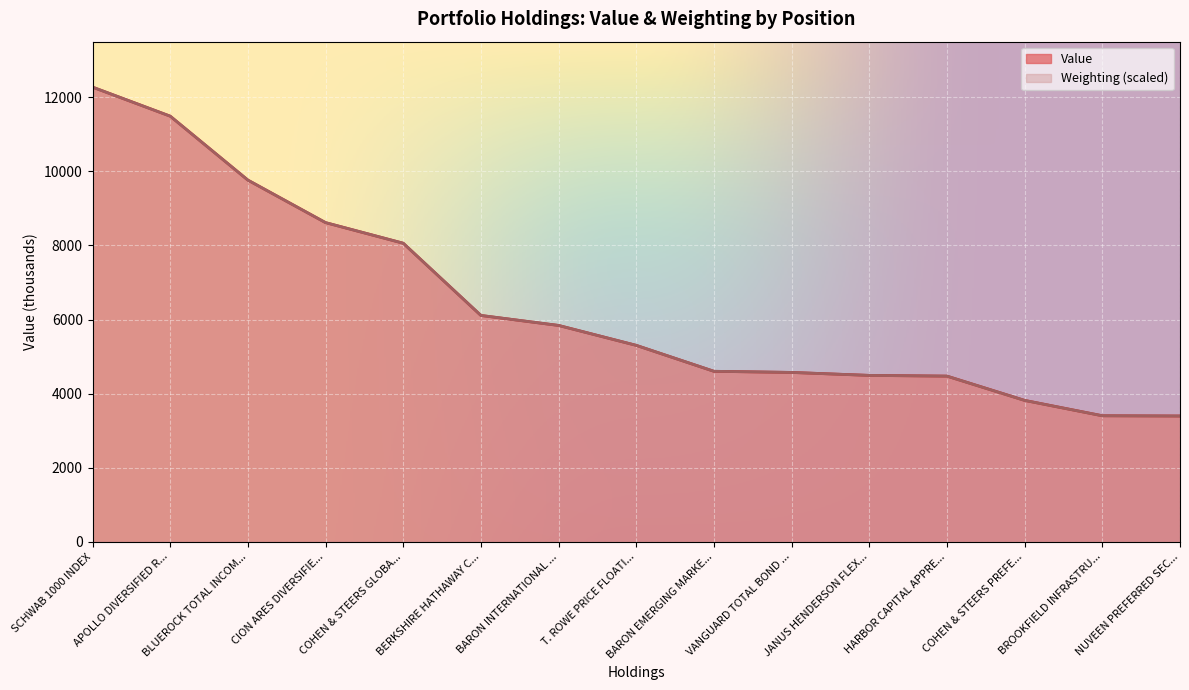

What is the sum of all Weighting values?

96215.3